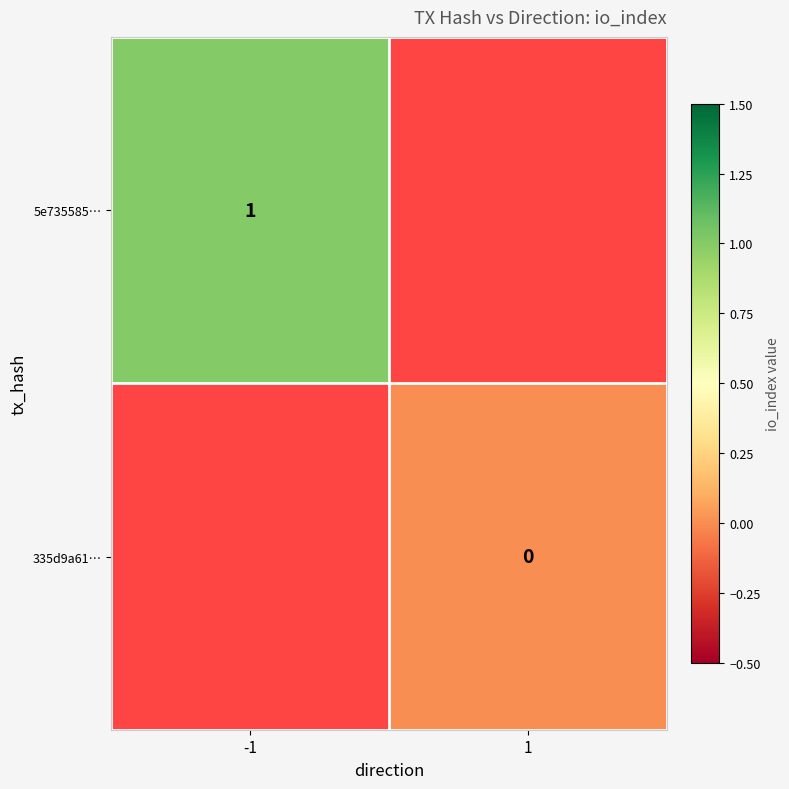

Is the value of 335d9a61… at 1 greater than the value of 5e735585… at -1?

No